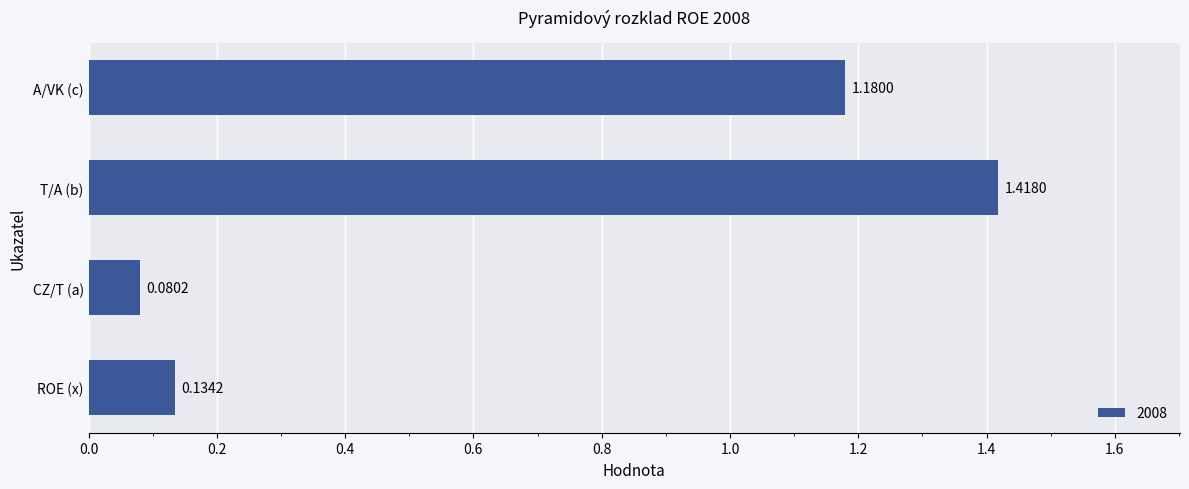

Between ROE (x) and T/A (b), which is larger?

T/A (b)